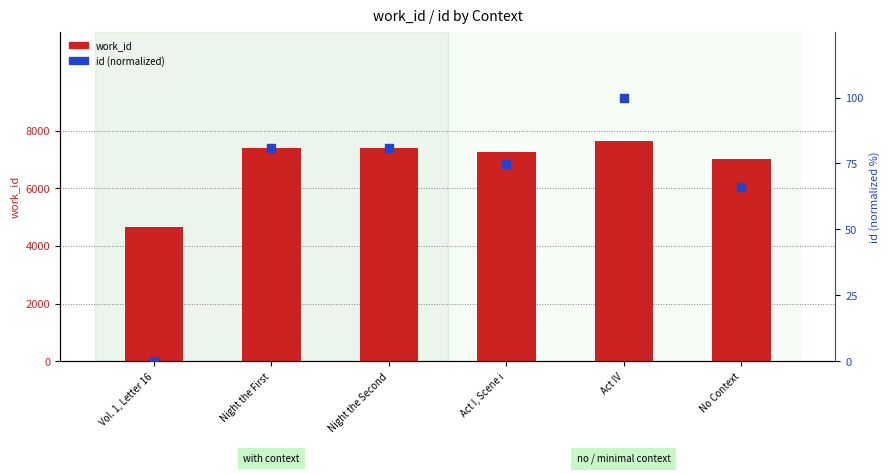

Which series contains the highest Y value?

work_id